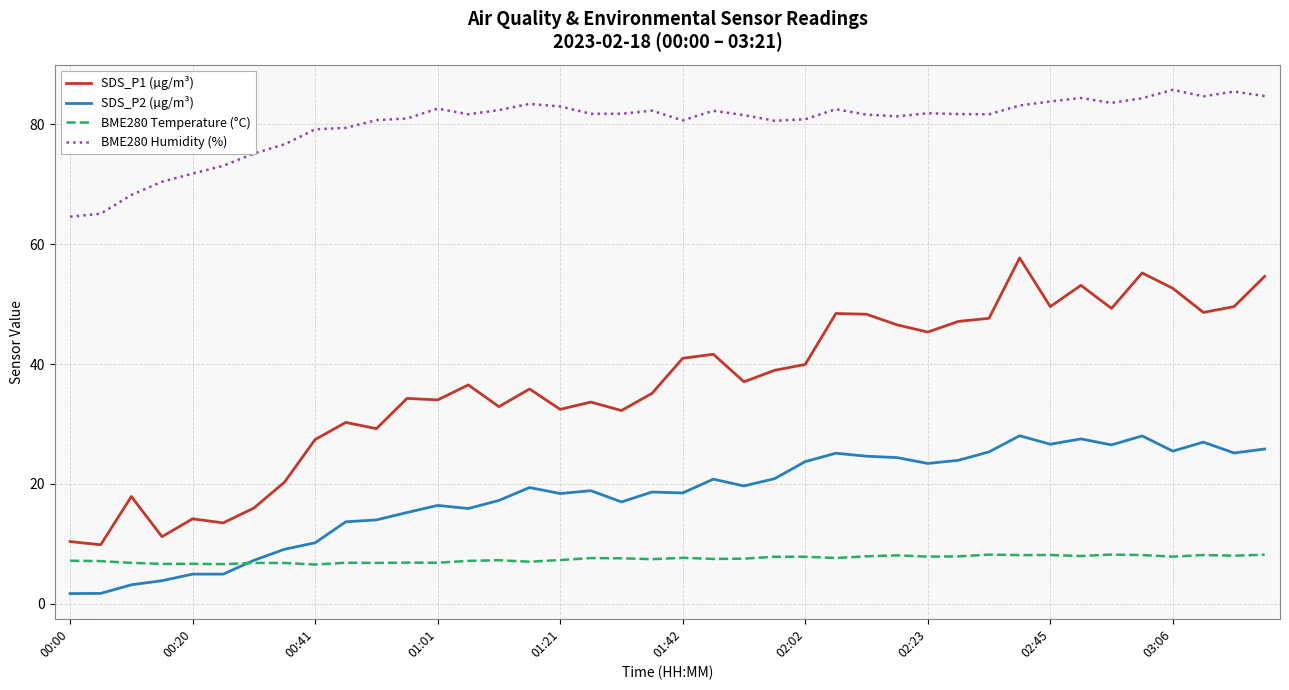

True or false: SDS_P1 (µg/m³) and SDS_P2 (µg/m³) intersect in this chart.

False